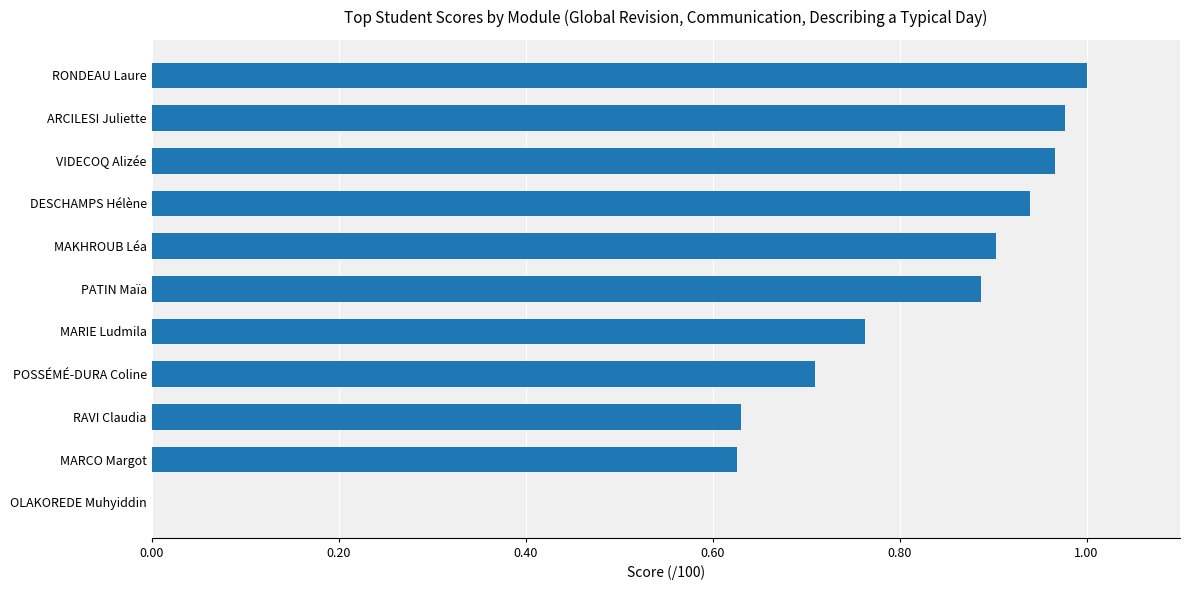

What is the average value?

76.4